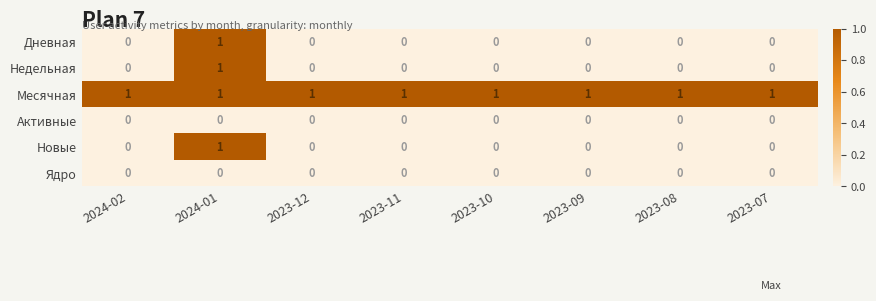

What is the greatest value displayed?

1